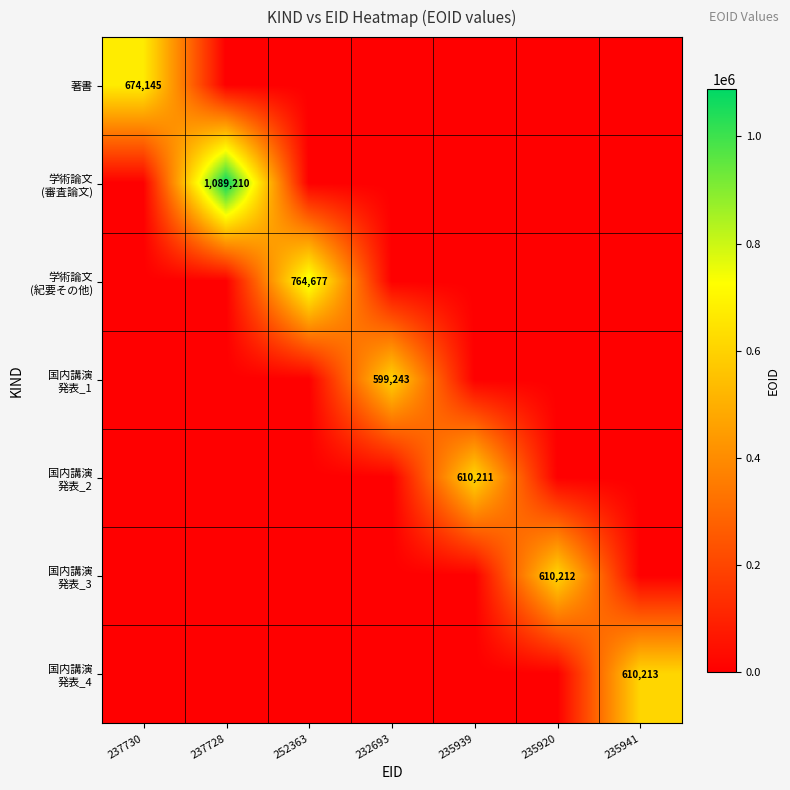

What is the spread (max minus min) of values at 237728?

1089210